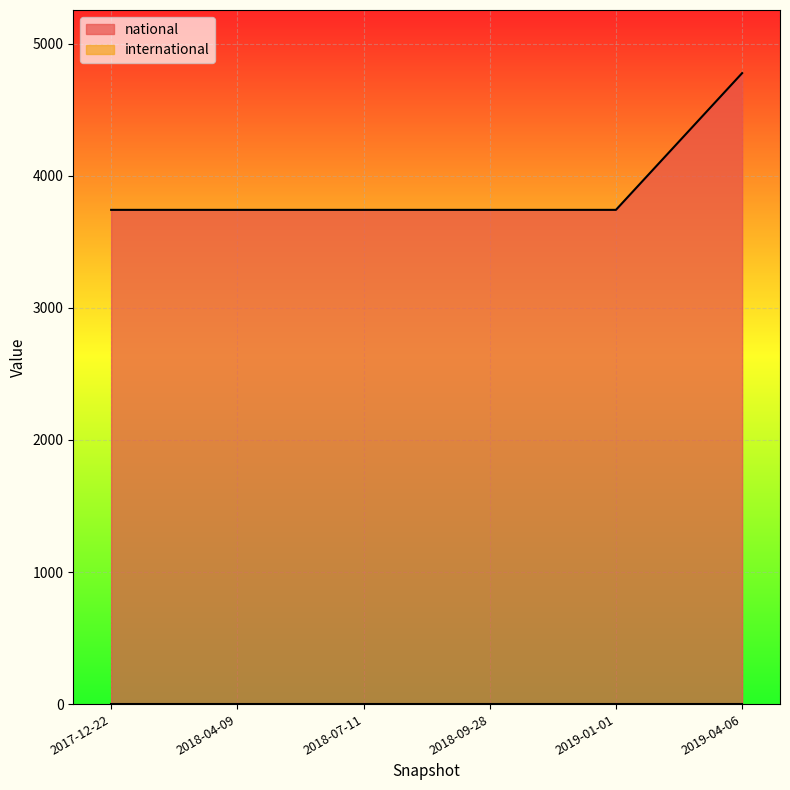

Read the value at 2018-04-09, to the nearest 100.

3700